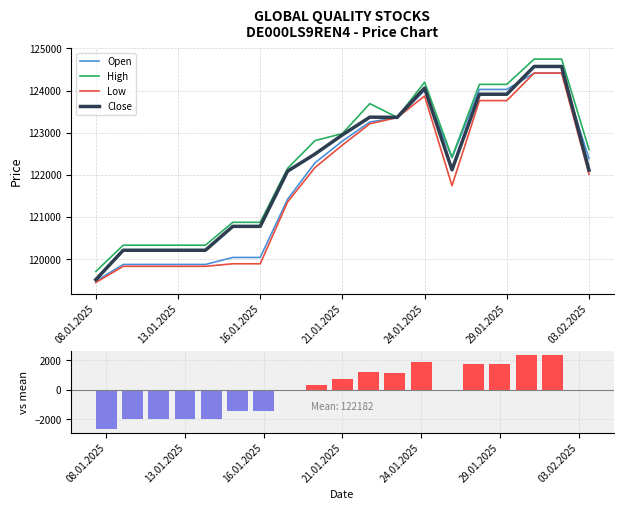

Is the value of Close vs mean at 17 greater than the value of Low at 10?

No